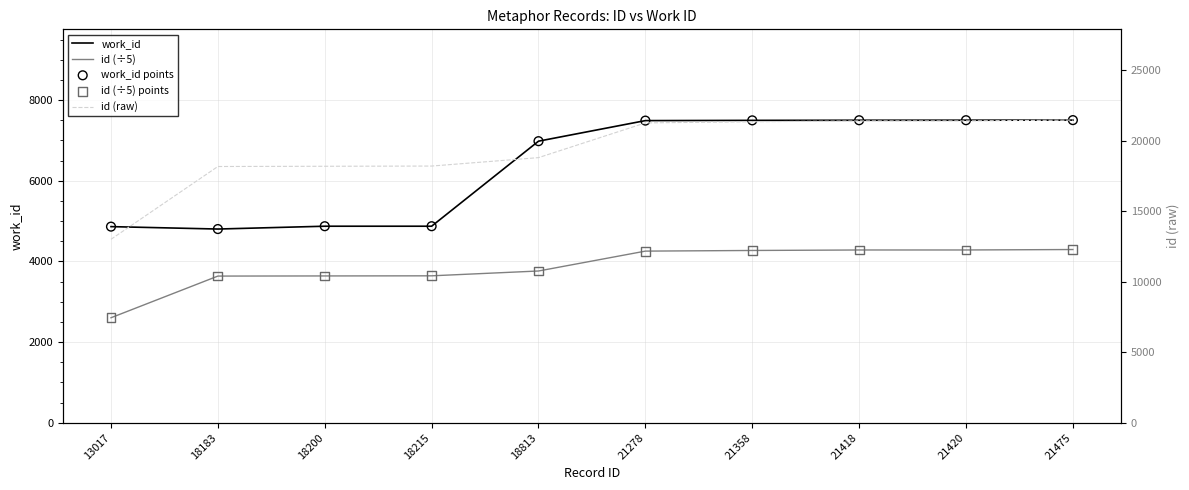

At how many categories does at least one series exceed 11096?

10